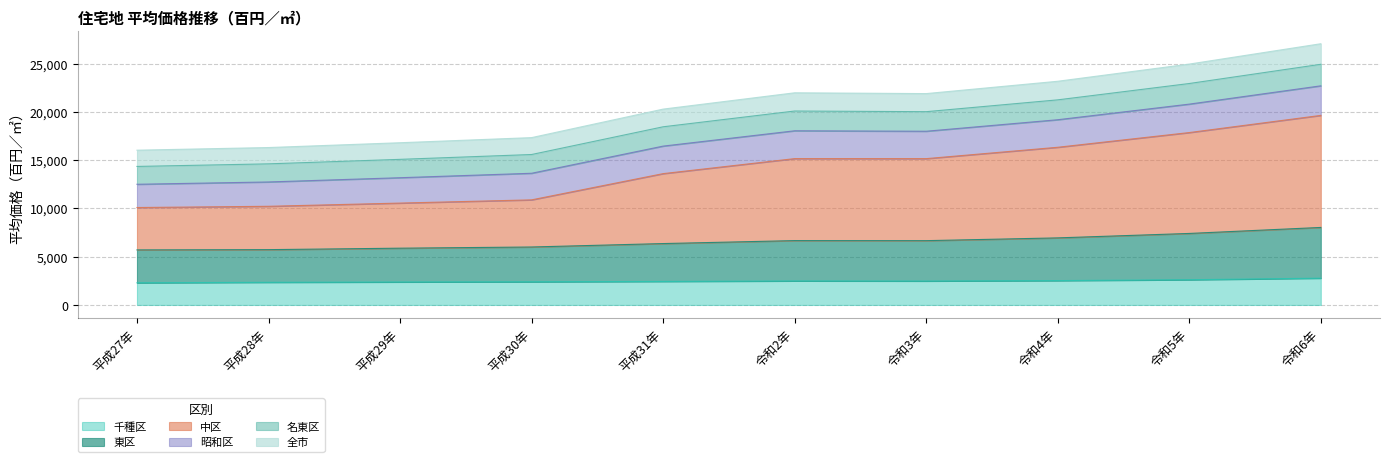

What is the total value across all series at 令和4年?

23173